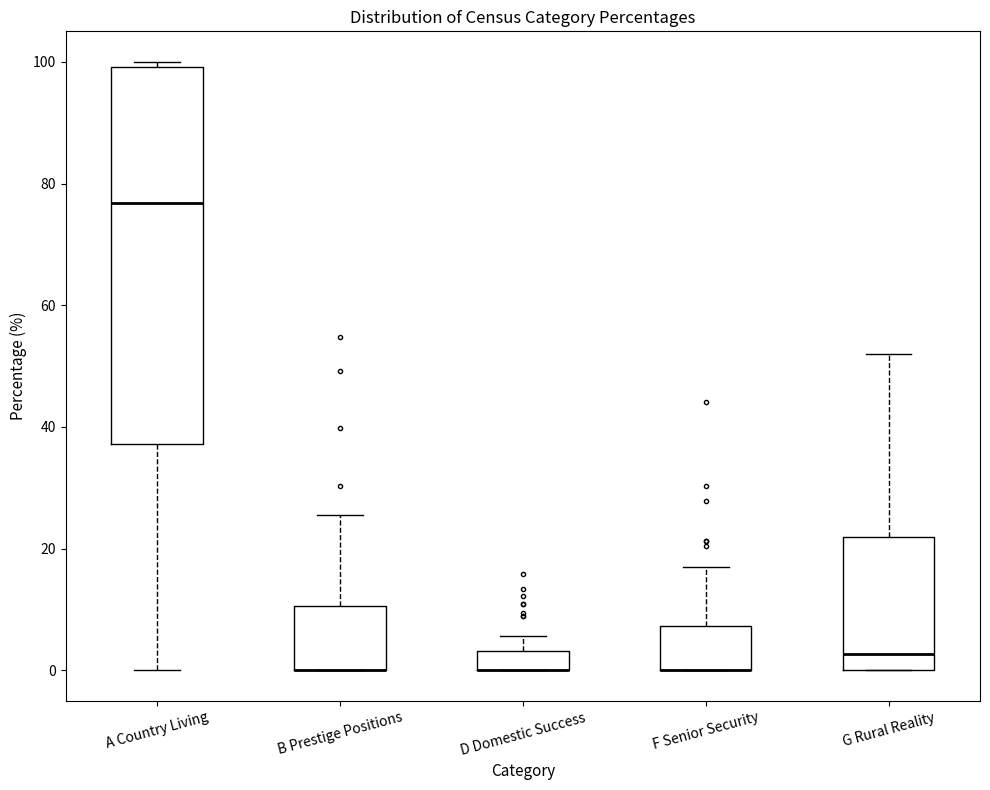

Which box is the tallest, from its lower edge to its upper edge?

A Country Living